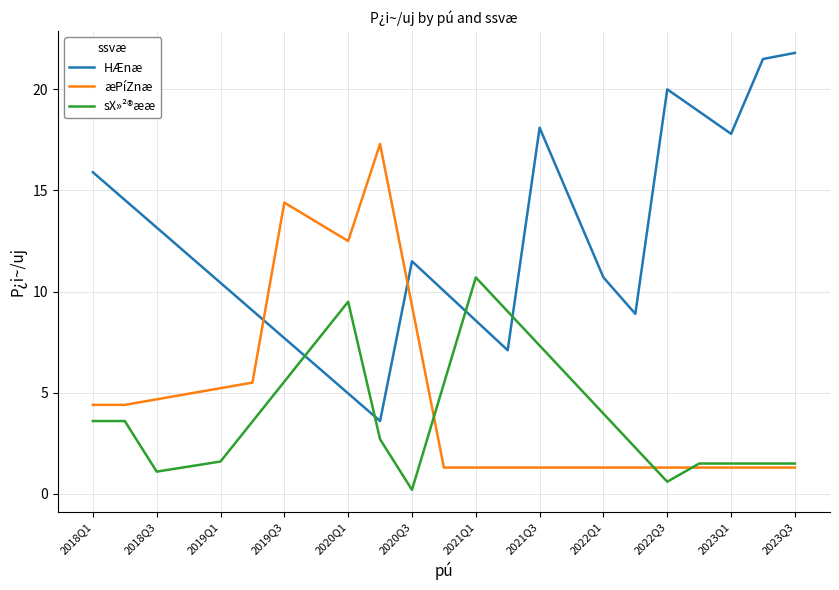

After their last crossing, which series has the higher values: æPíZnæ or HÆnæ?

HÆnæ